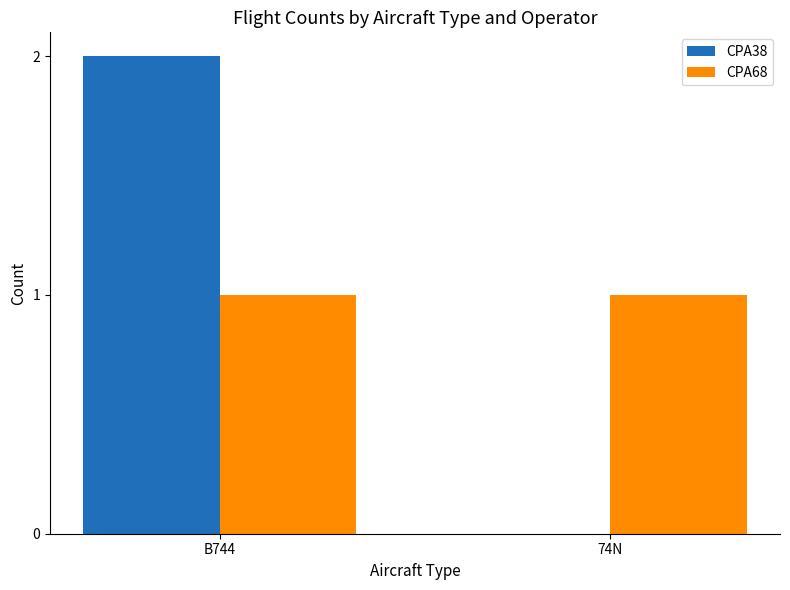

What is the sum of all CPA38 values?

2